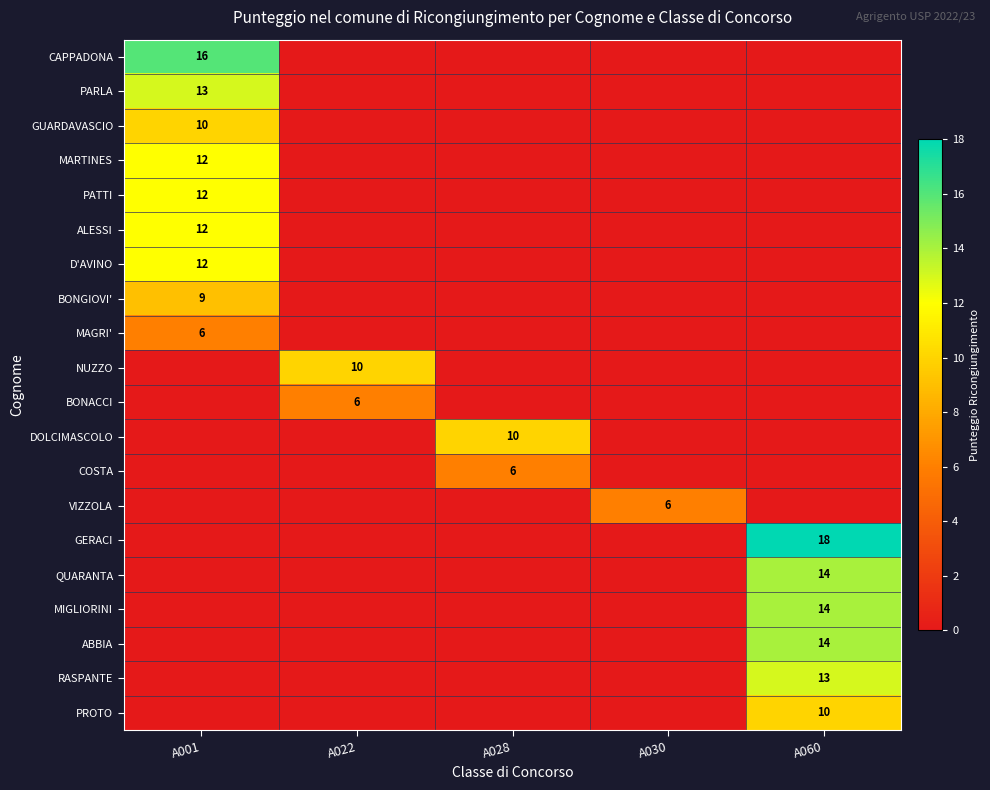

What is the difference between the highest and lowest values at A022?

10